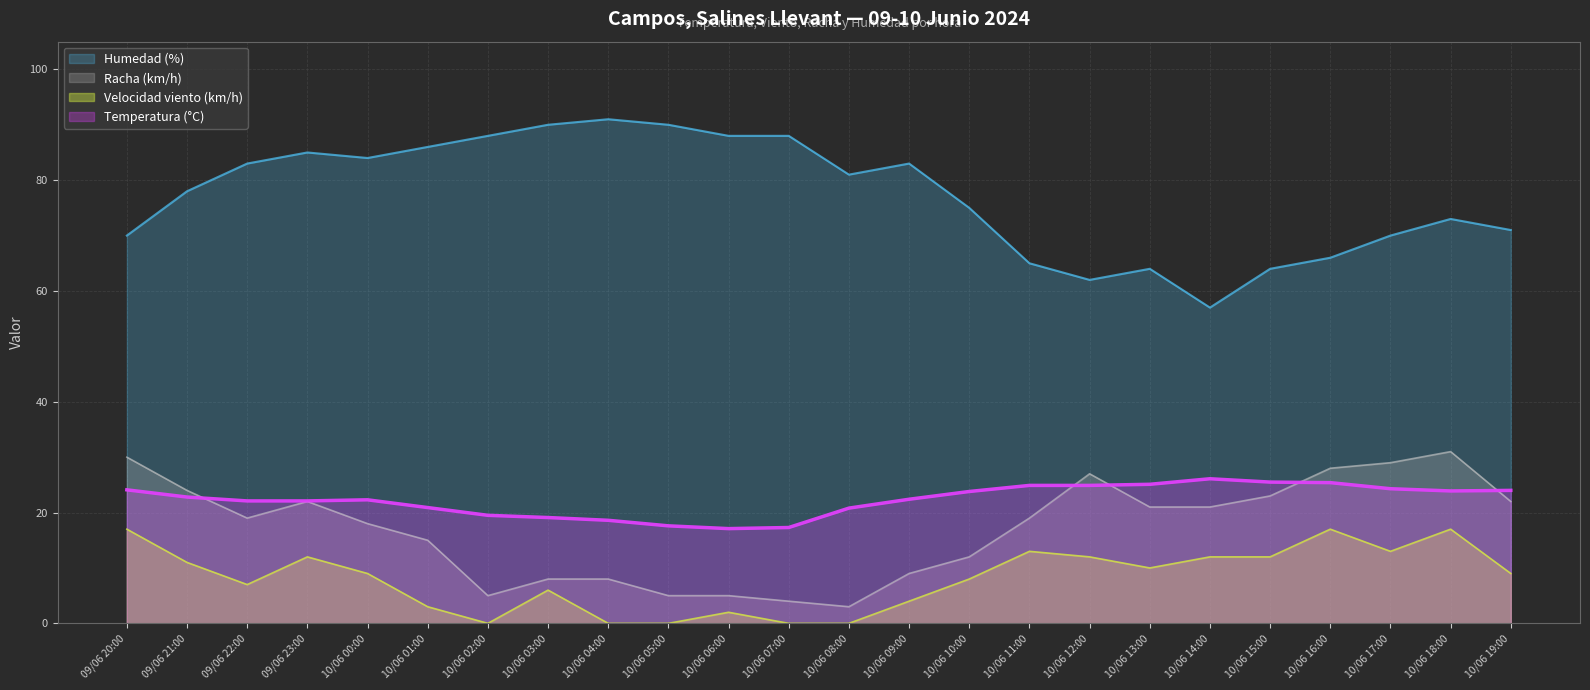

The Velocidad del viento (km/h) series shows 6.0 at 10/06 03:00. True or false?

True